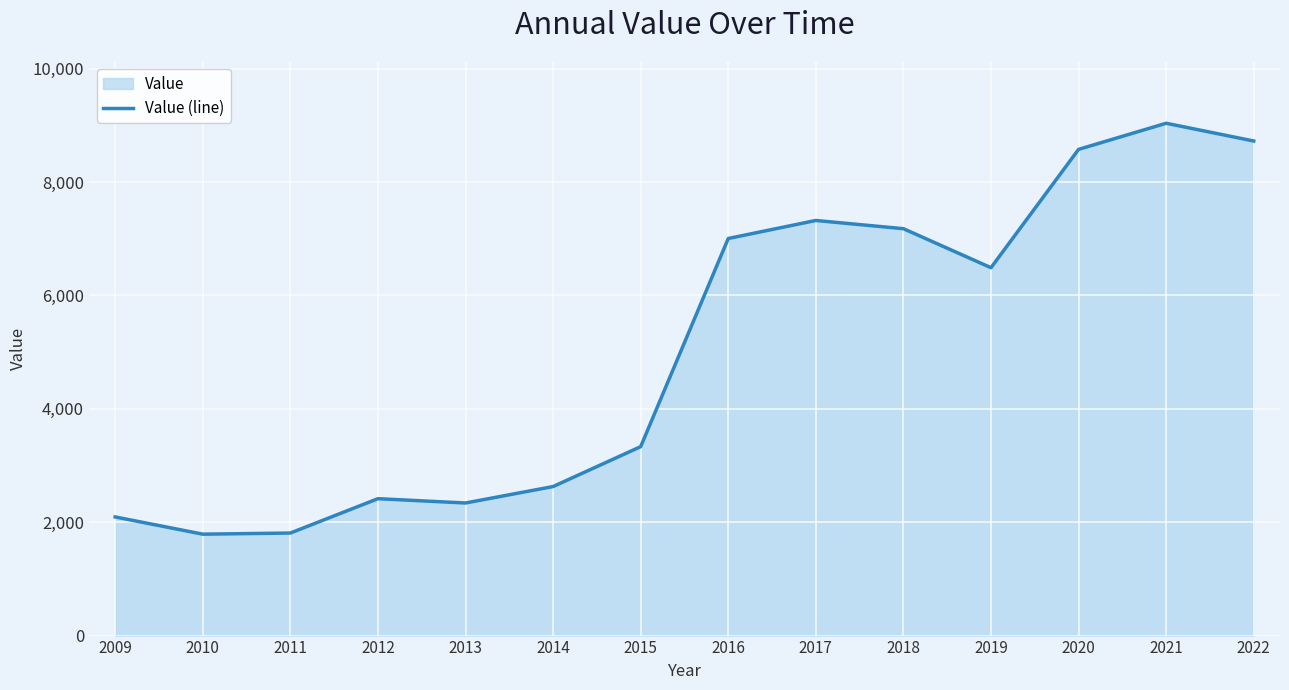

What is the difference between the second highest and minimum values?

6936